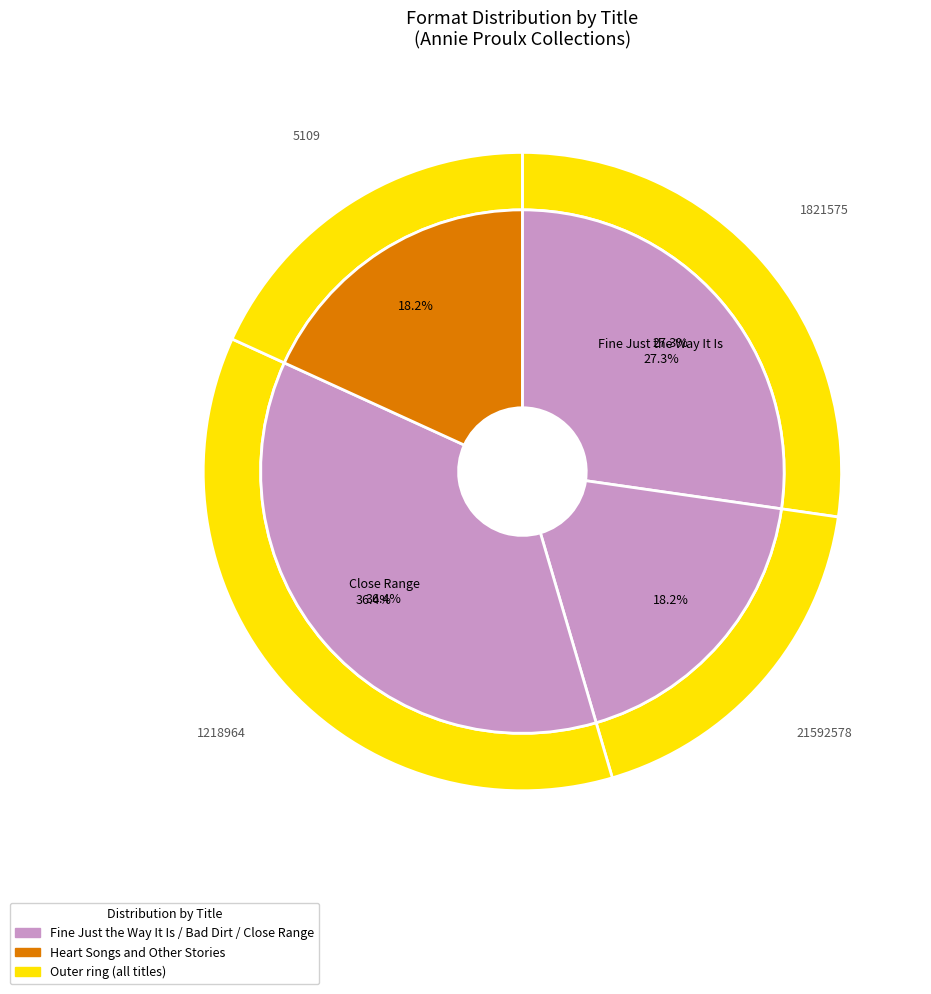

To the nearest percent, what is the average slice percentage?

25%